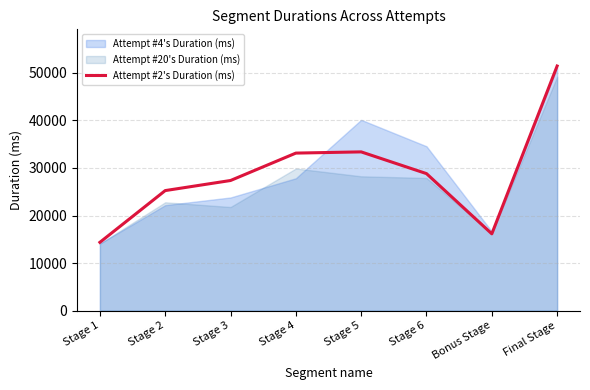

Which category has the highest value in the Attempt #2's Duration (ms) series?

Final Stage